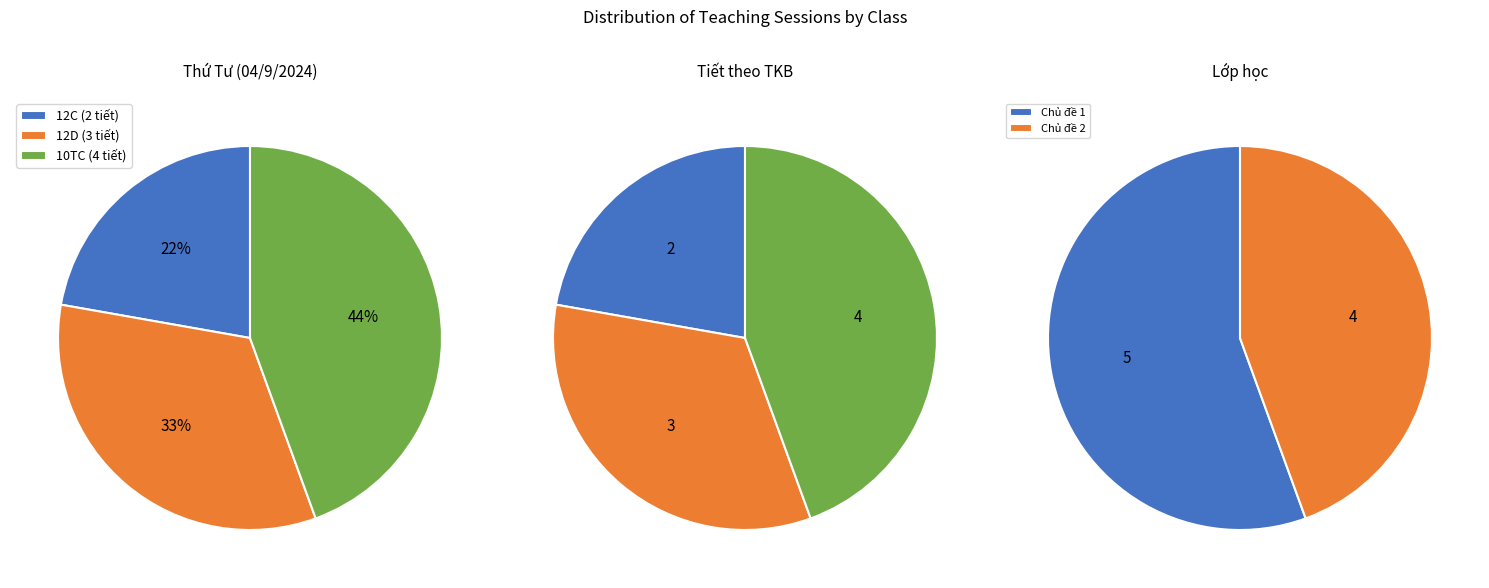

To the nearest percent, what percentage of the pie is 10TC?

44%